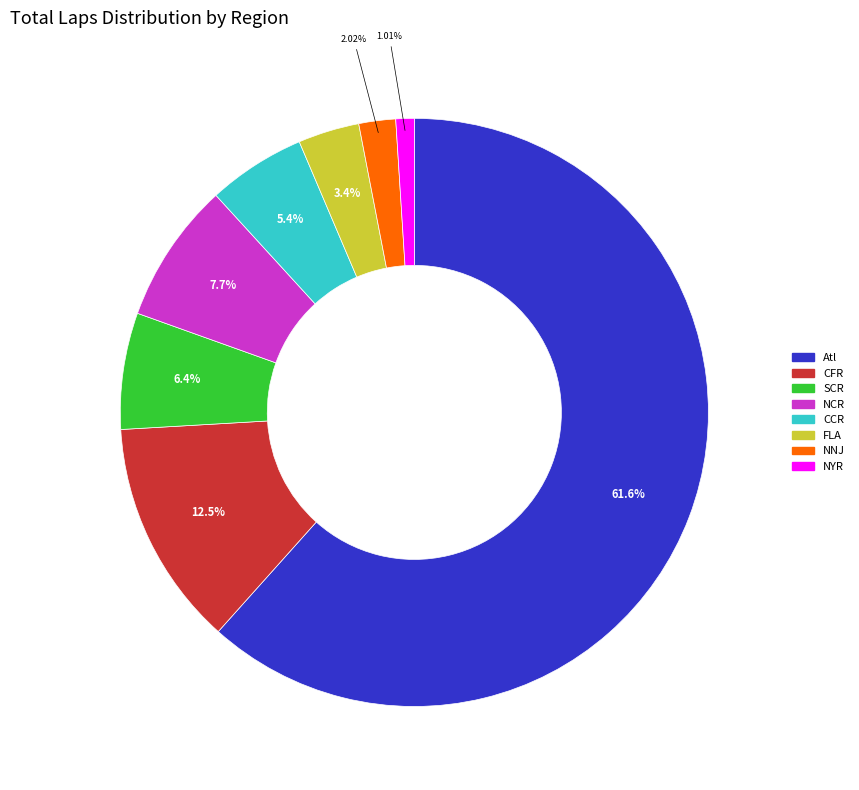

Is it true that FLA is 3% of the pie?

True